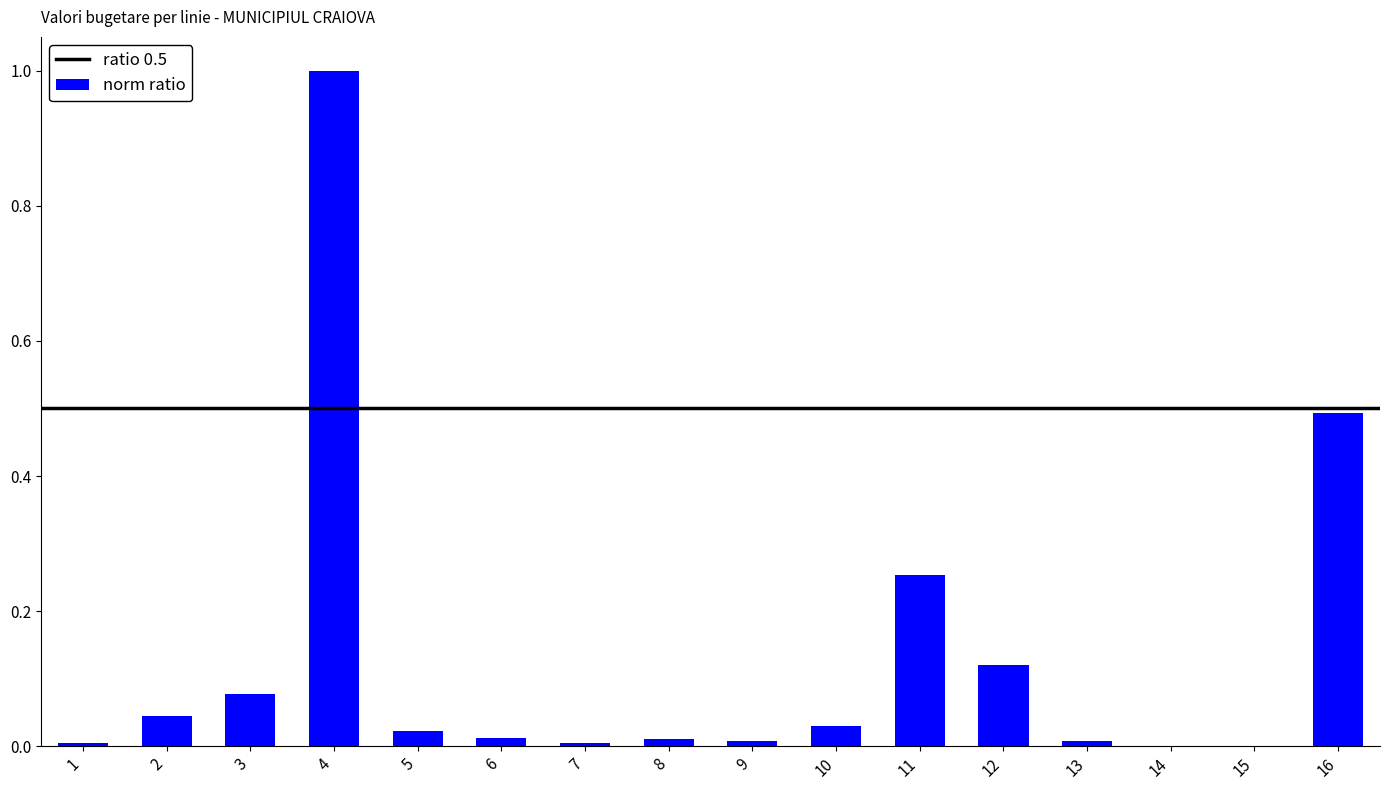

Which has a higher value, 1 or 11?

11